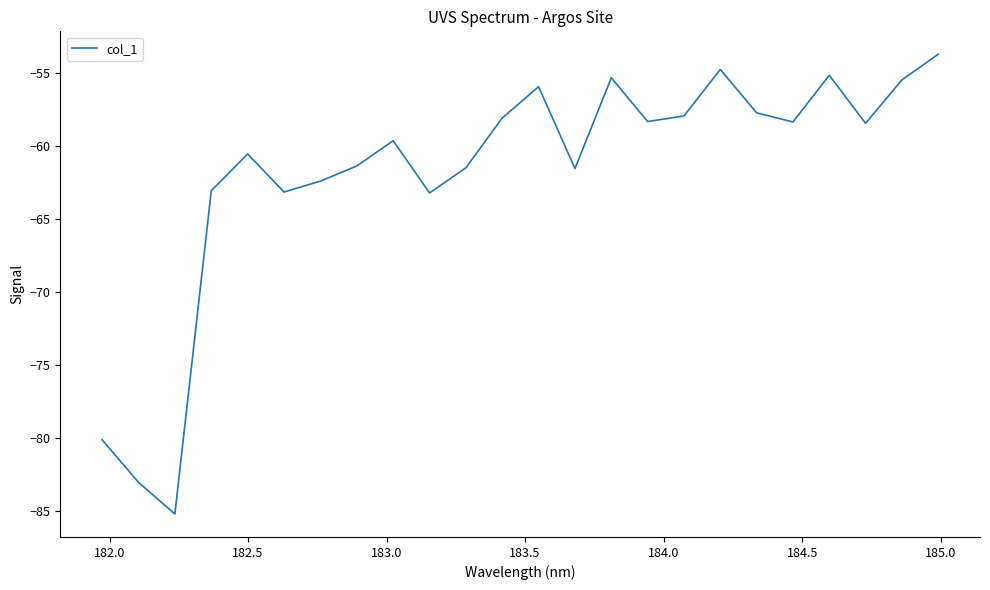

What is the difference between the maximum and minimum values?

31.4